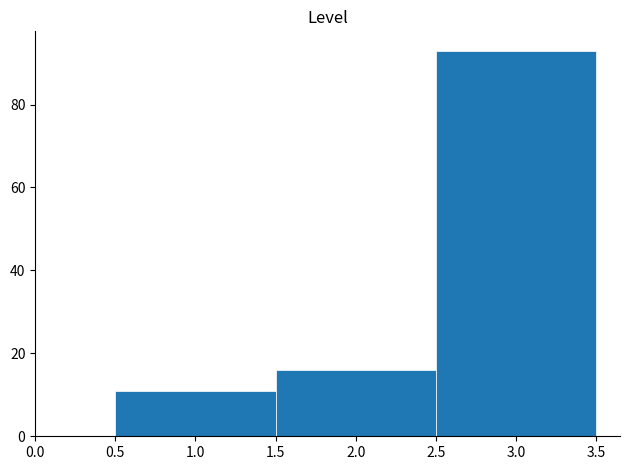

Over which range of the x-axis is the bar tallest?

2.5 to 3.5